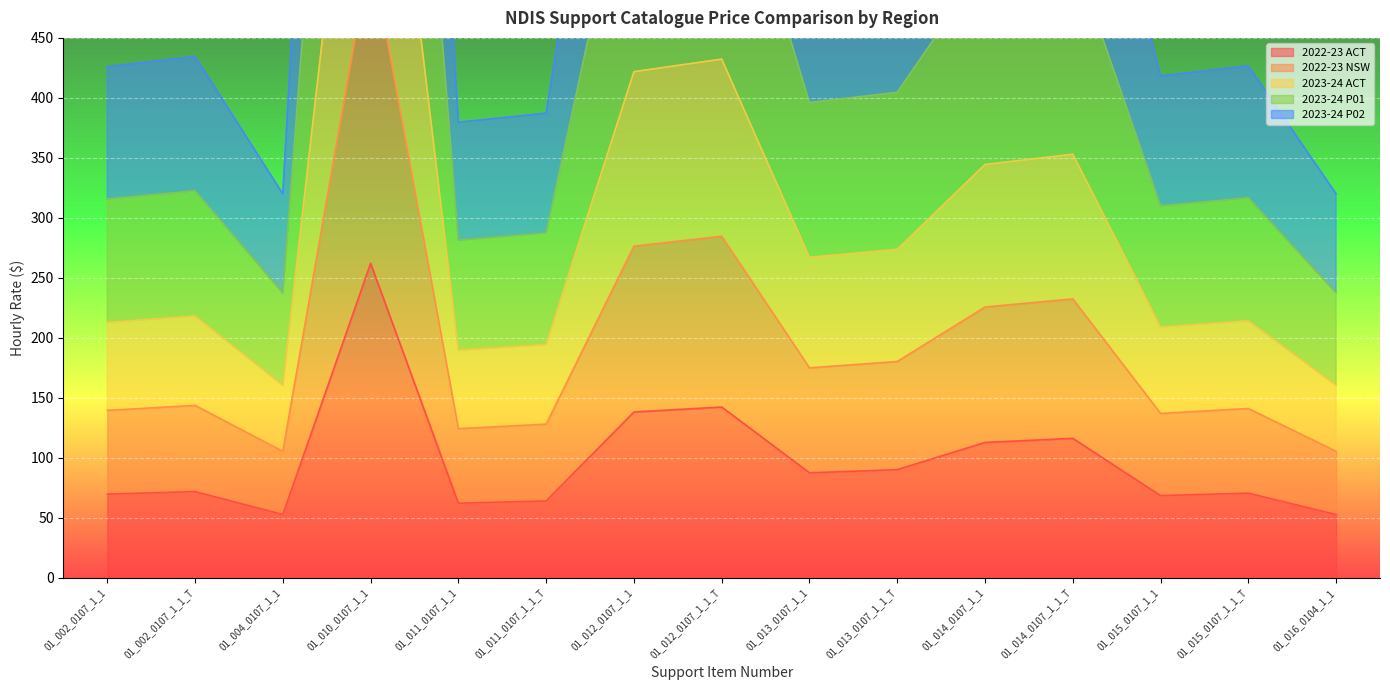

Is it true that 2022-23 NSW equals 41.3 at 01_016_0104_1_1?

False